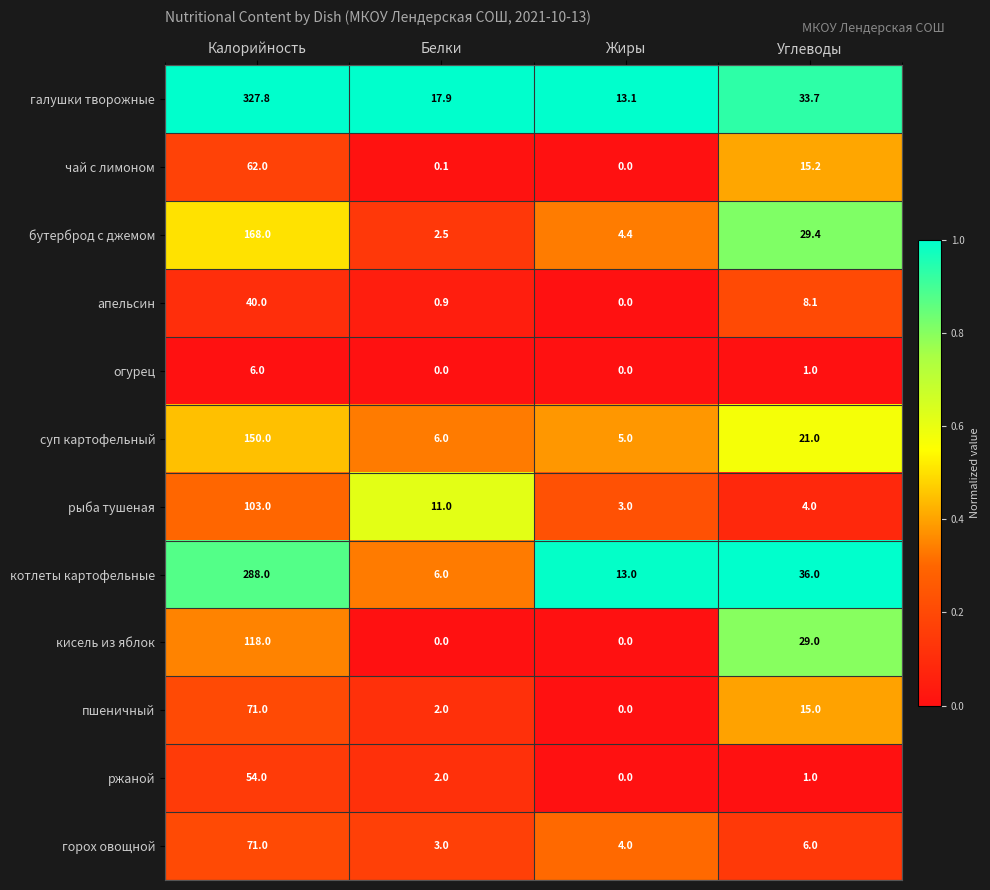

At which category is the sum across all series the highest?

Калорийность